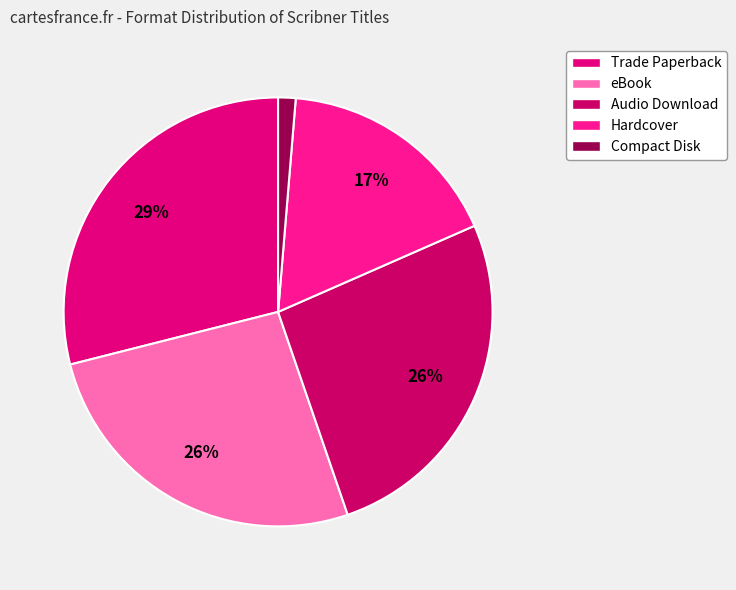

True or false: Trade Paperback accounts for 21% of the total.

False